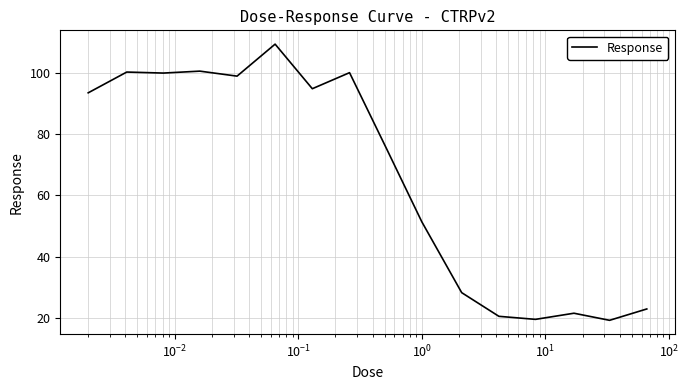

What is the smallest value displayed?

19.3